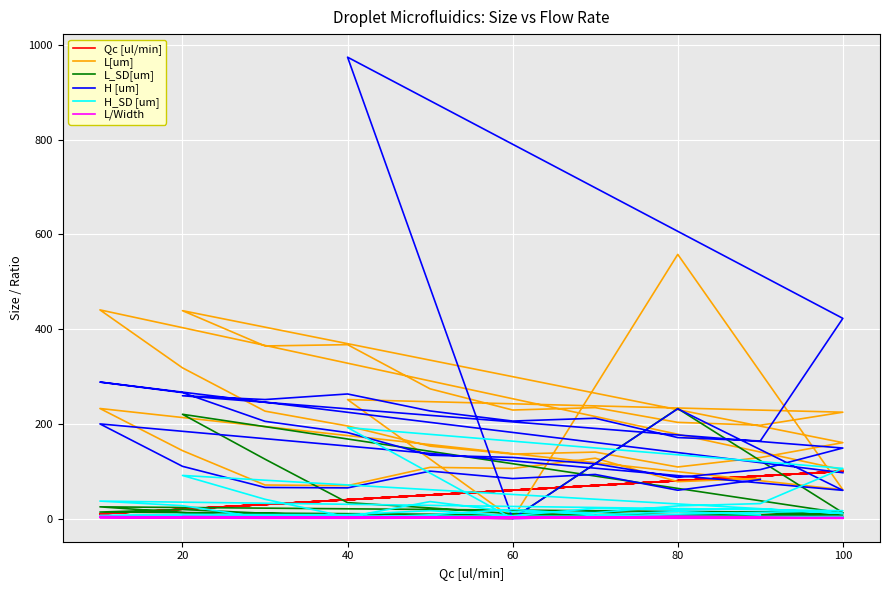

What is the sum of all L[um] values?

6537.5